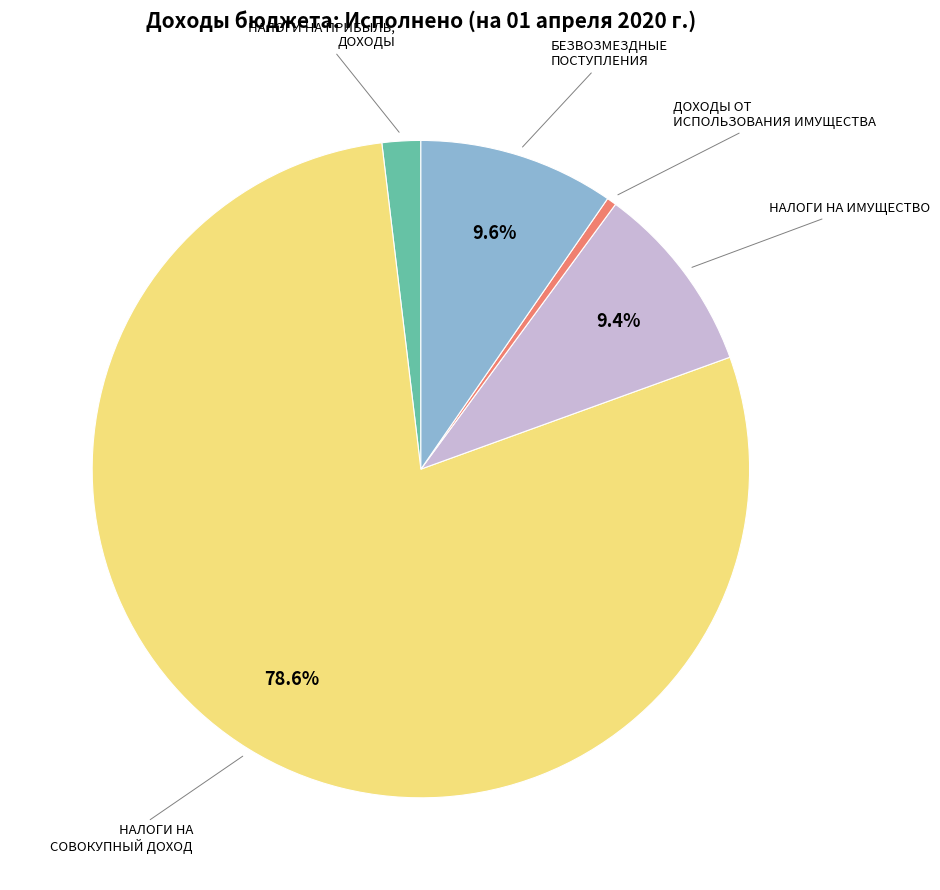

Is there any slice that represents more than half of the pie?

Yes